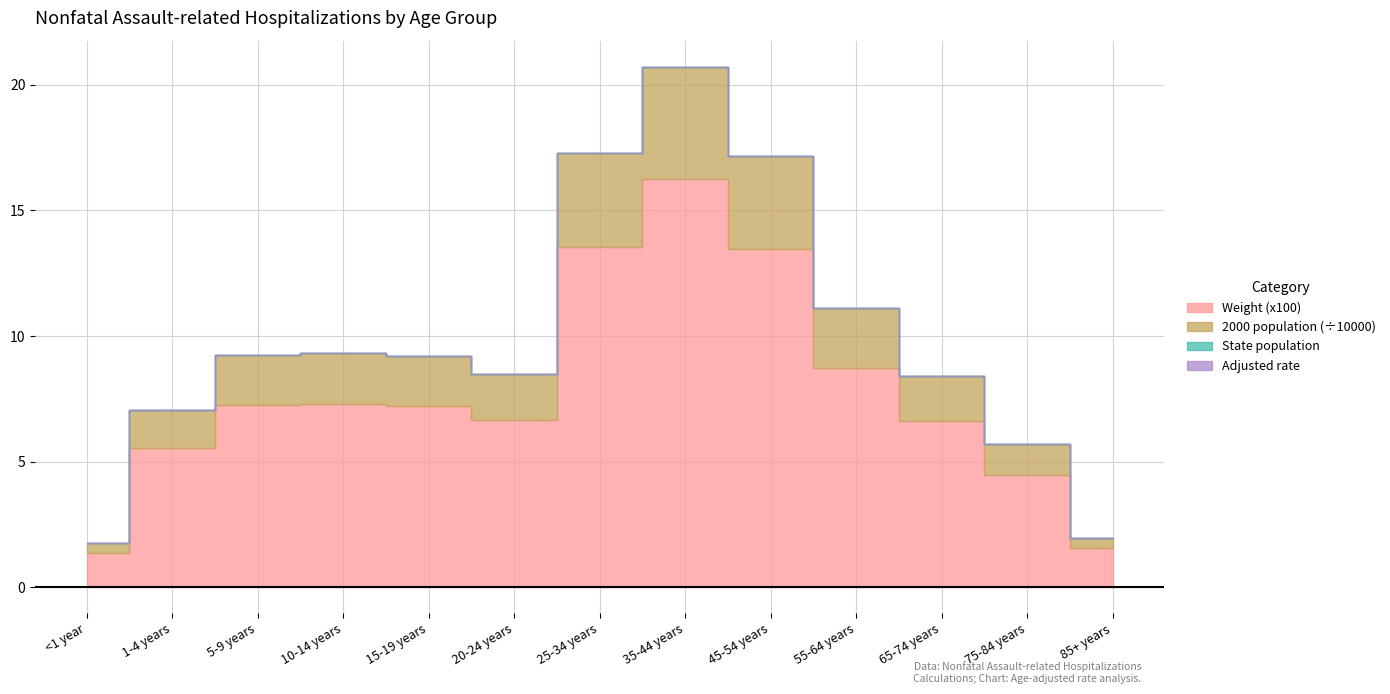

What are all the series names shown in the legend?

2000 population, Weight, State population, Adjusted rate